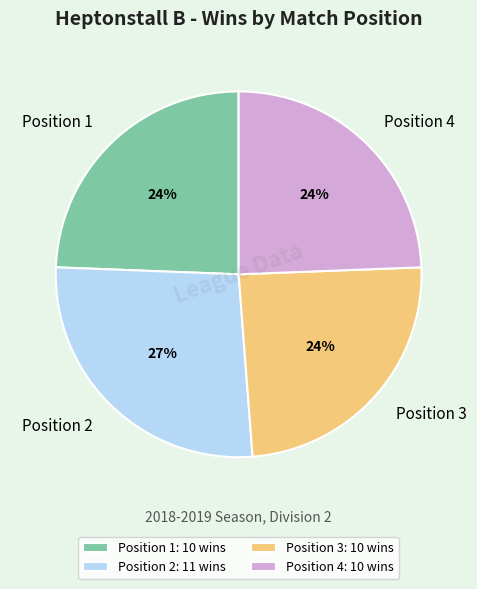

To the nearest percent, what is the average slice percentage?

25%